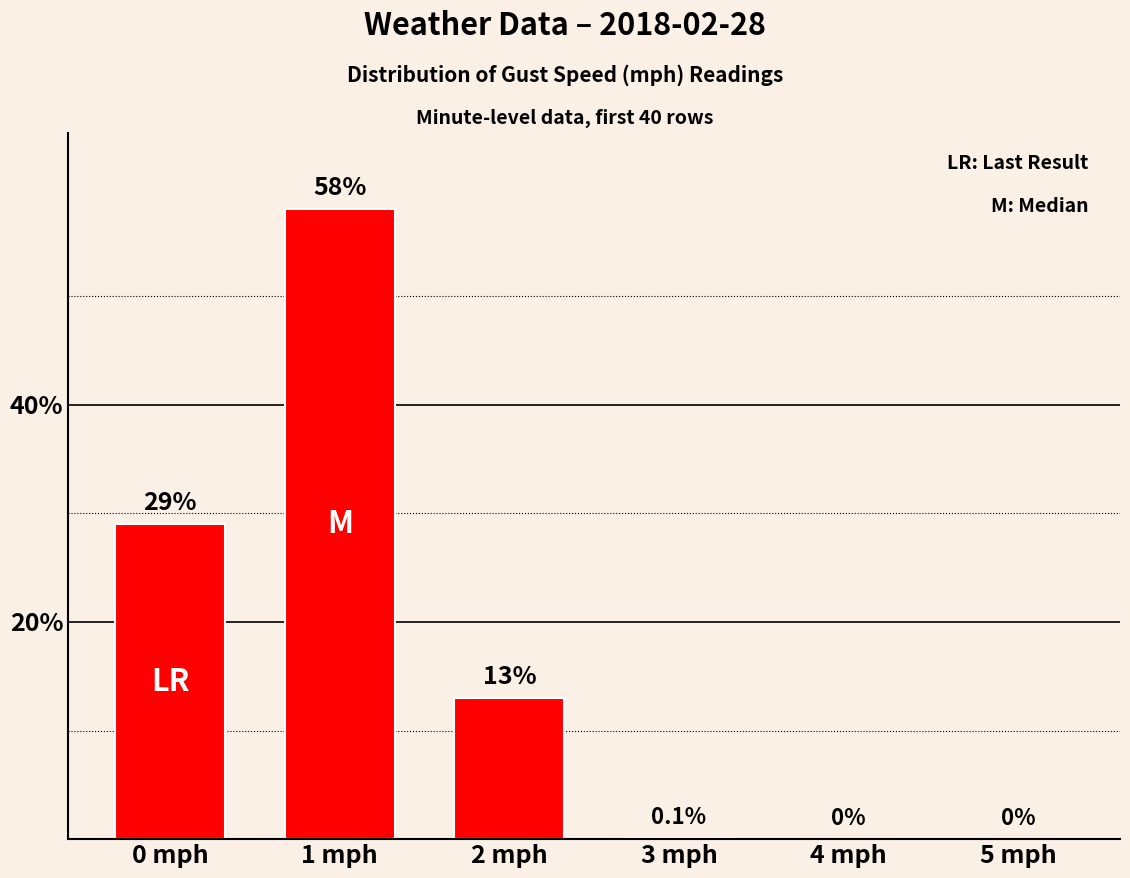

How many categories are shown in the chart?

6